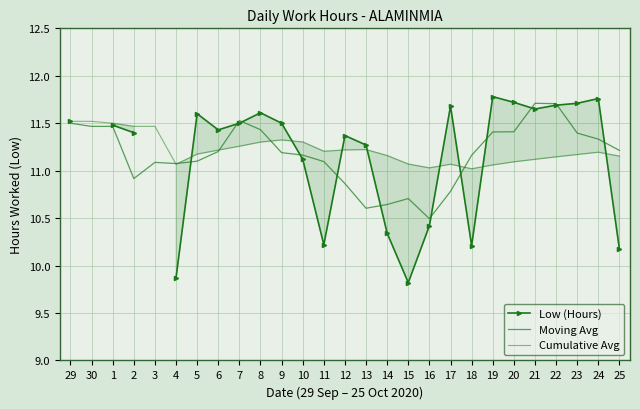

At which category is the sum across all series the highest?

22